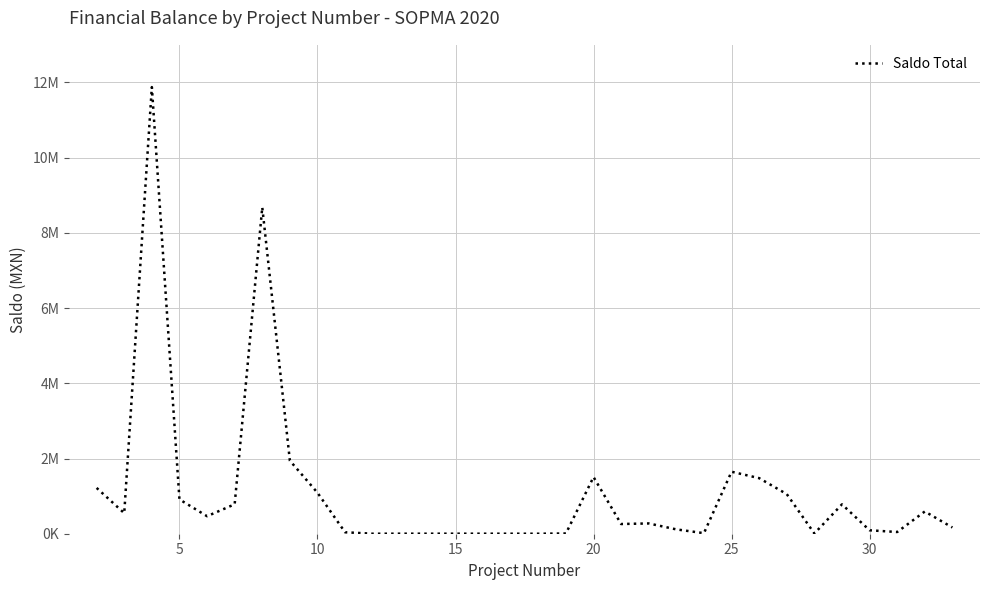

Does the chart have visible grid lines?

Yes